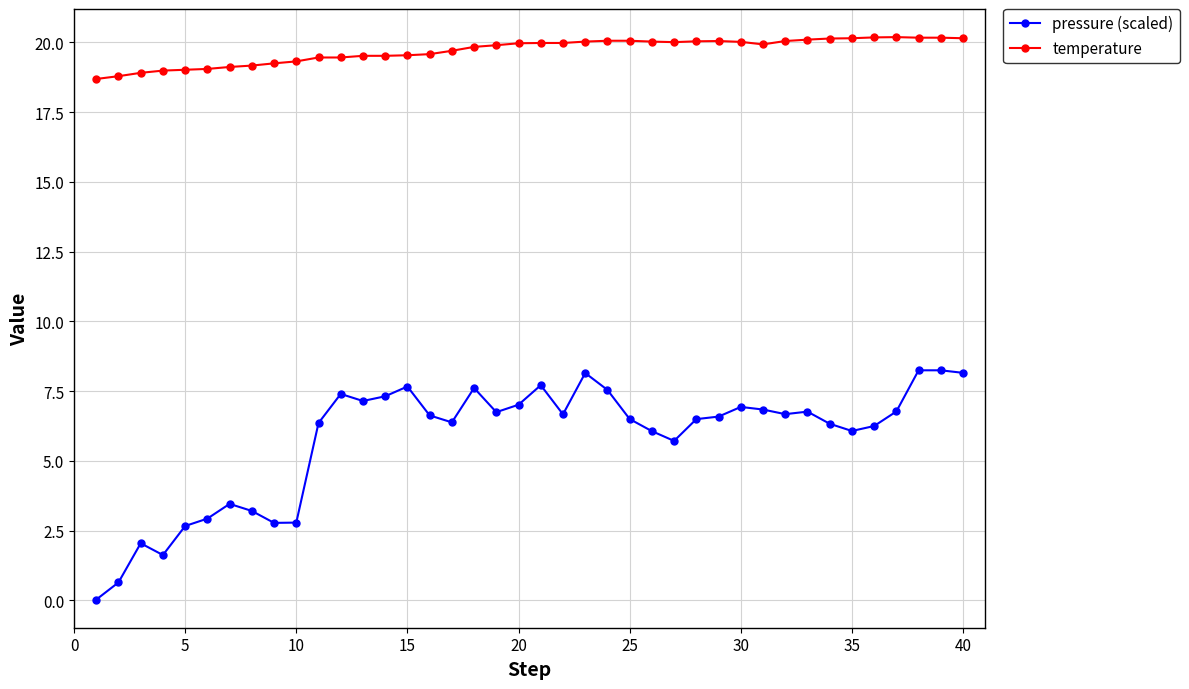

What is the difference between the second highest and second lowest values in the pressure (scaled) series?

7.6